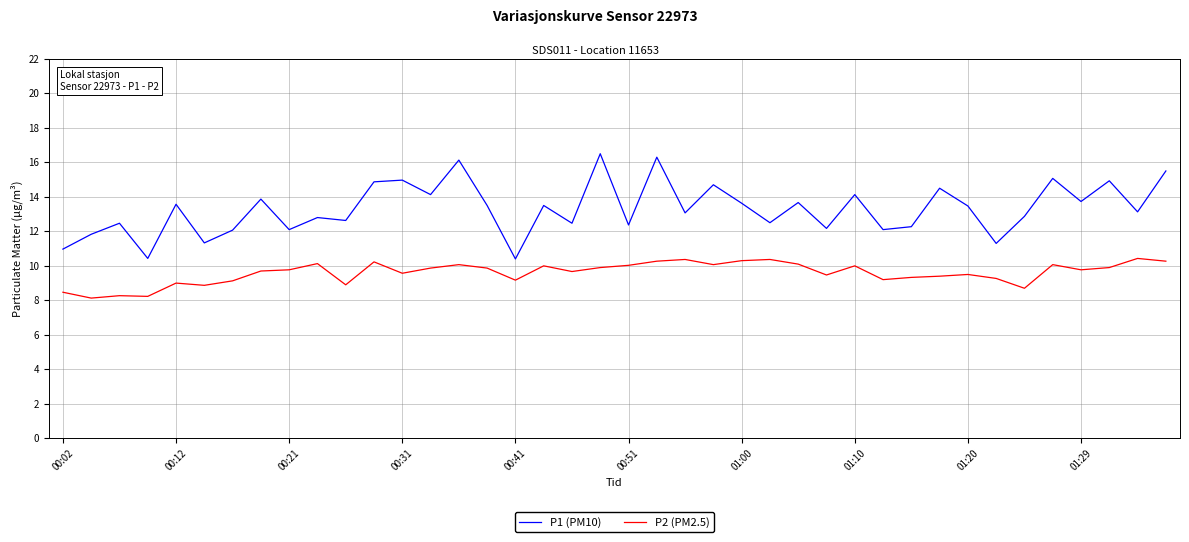

Which series has the widest spread of values?

P1 (PM10)